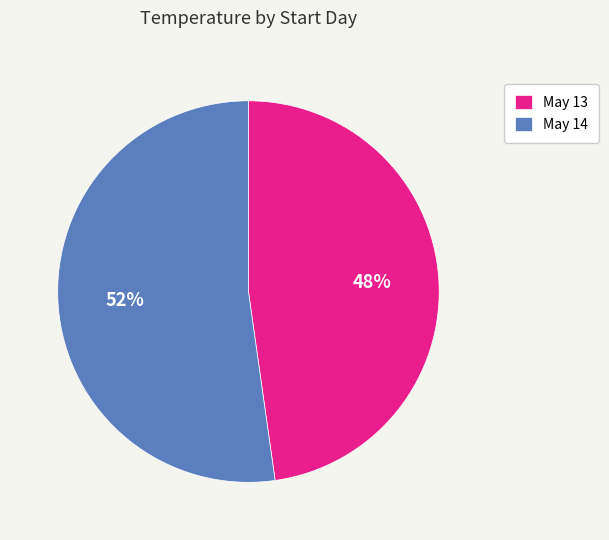

Which slice is the smallest?

May 13